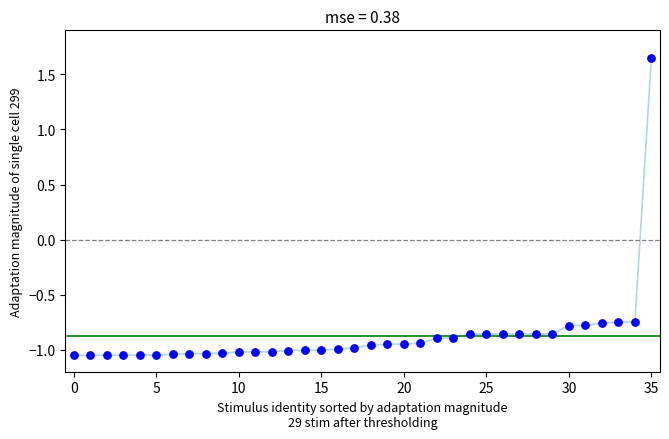

What is the range of Y values (max minus min)?

2.7